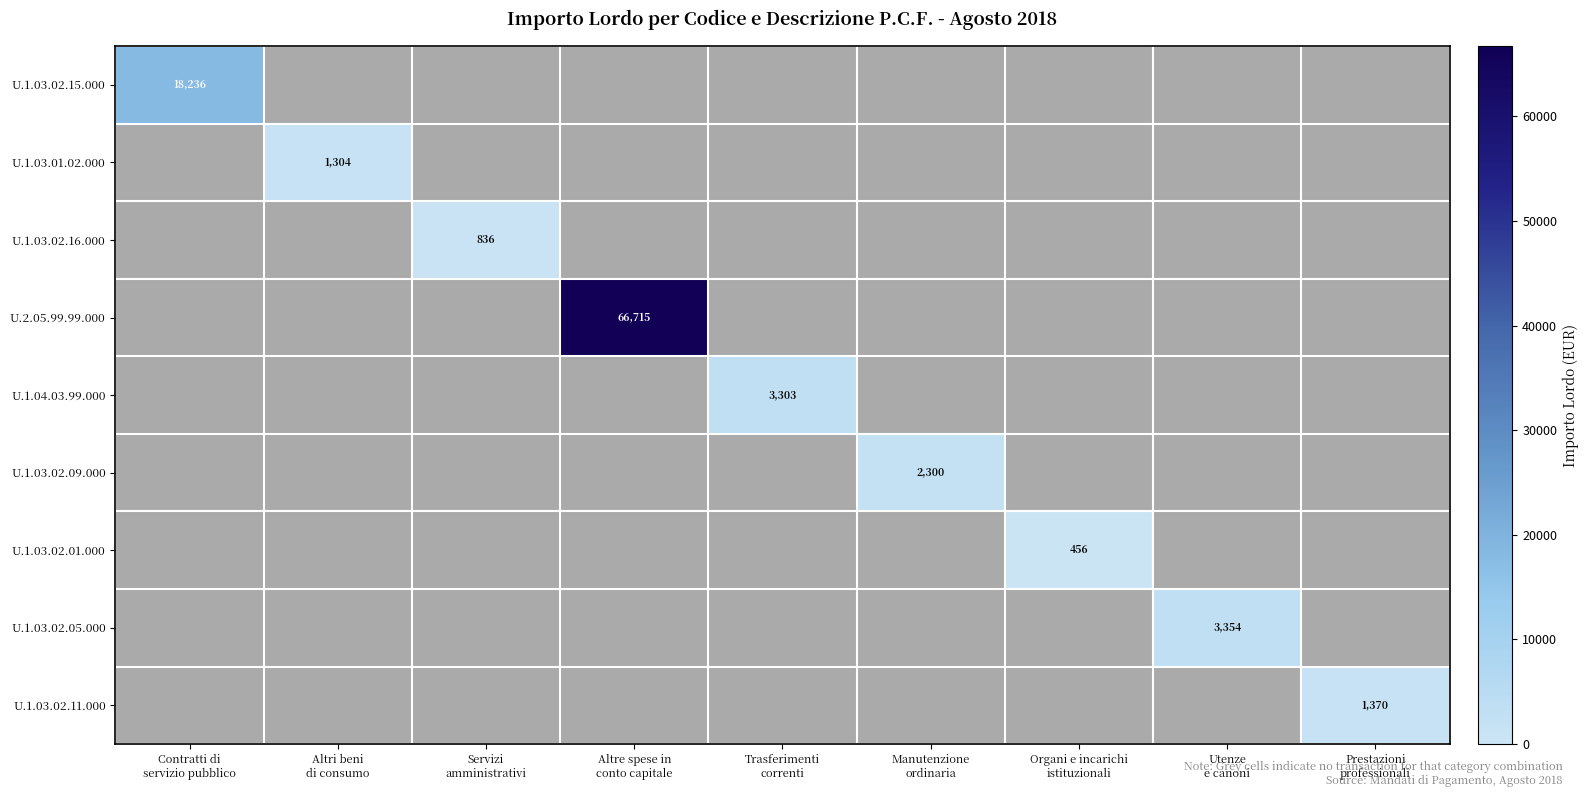

Which has a higher value, Organi e incarichi
istituzionali or Utenze
e canoni?

Utenze
e canoni